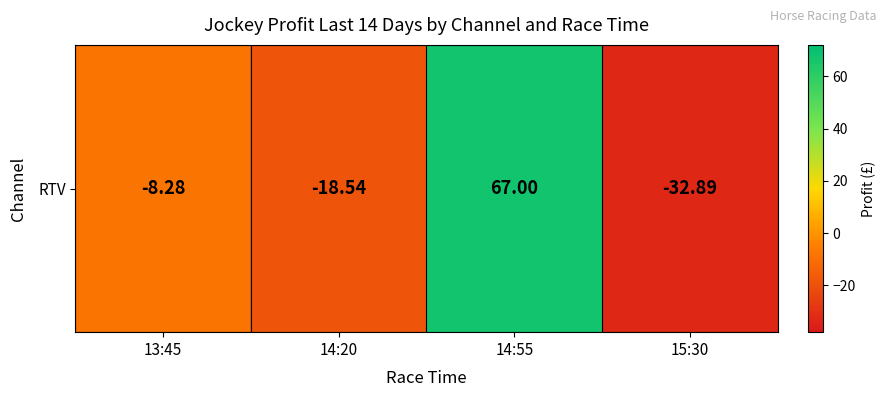

True or false: the data shows -32.9 at 15:30.

True